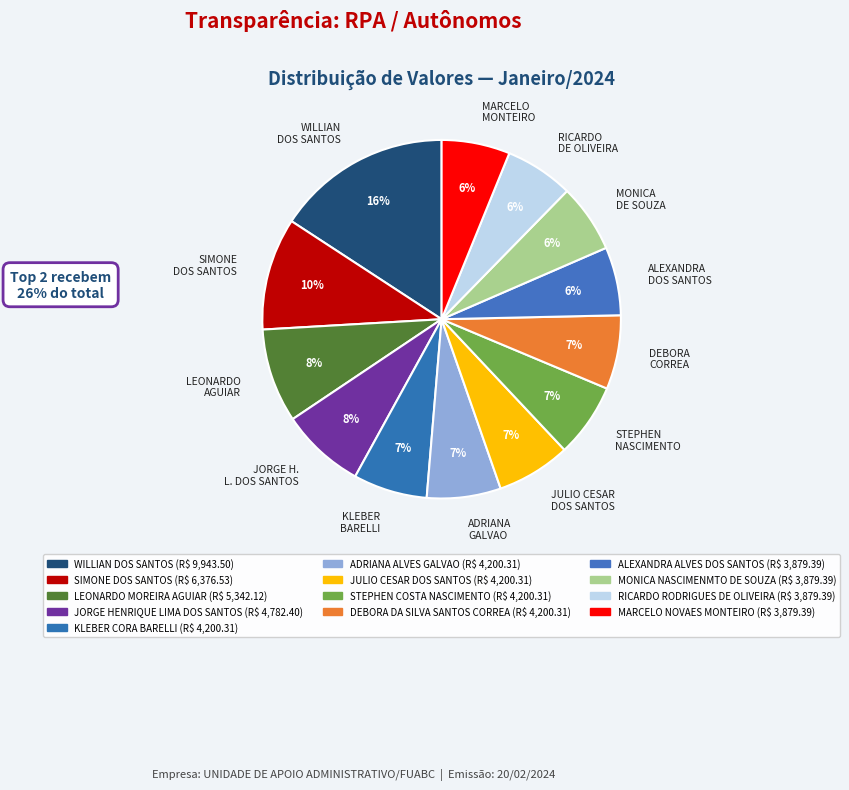

Is there any slice that represents more than half of the pie?

No